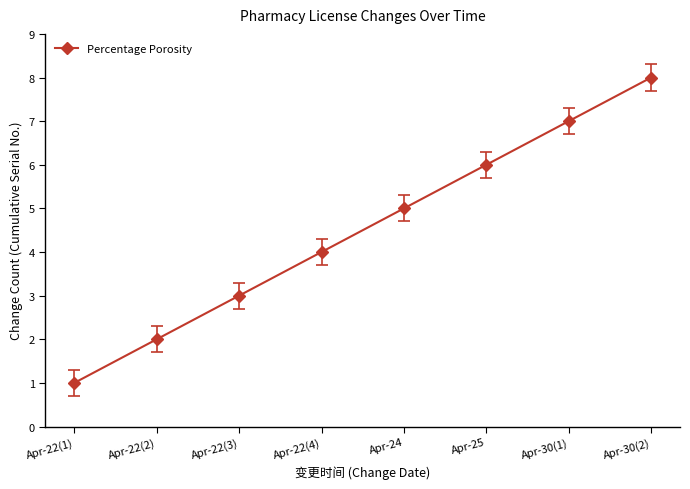

What is the ratio of the value at Apr-22(2) to the value at Apr-22(4)?

0.5